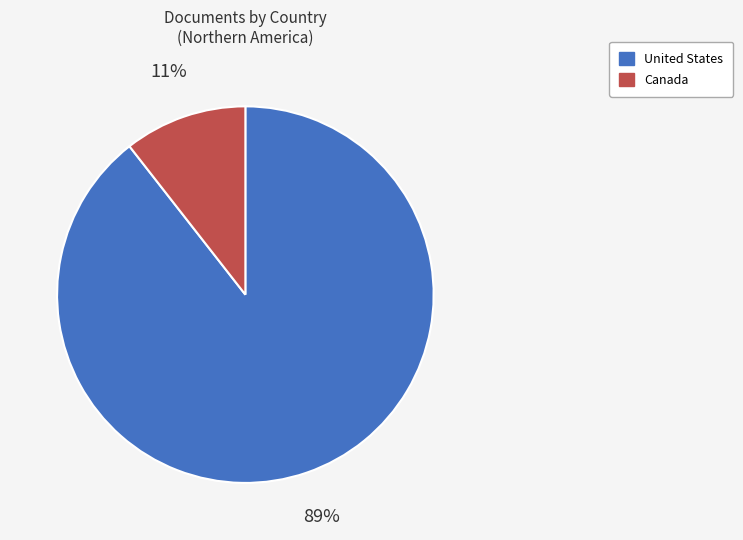

How many segments does this pie chart have?

2